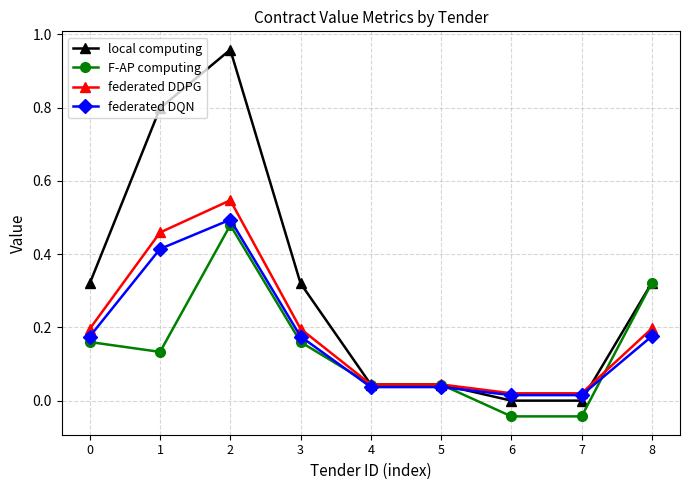

Where is the first local minimum for F-AP computing?

1